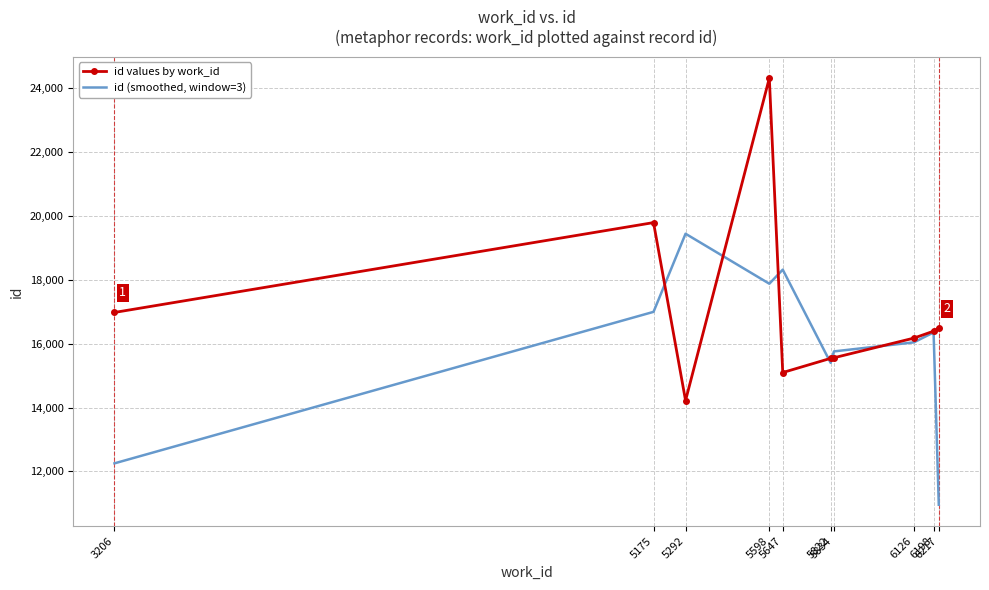

What is the difference between the highest and lowest values at 6198?

39.3